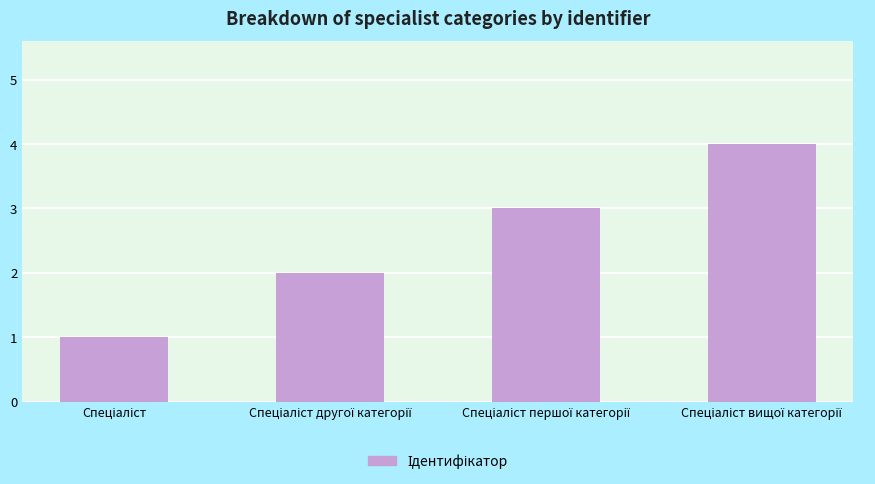

What is the maximum value shown in the chart?

4